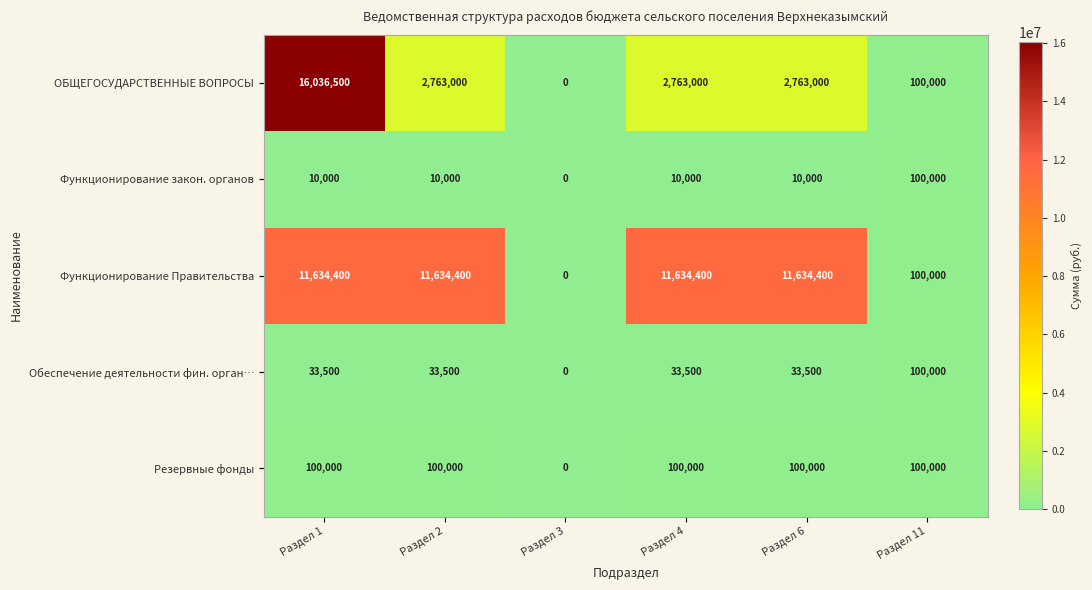

Which series has the largest range (max minus min)?

ОБЩЕГОСУДАРСТВЕННЫЕ ВОПРОСЫ